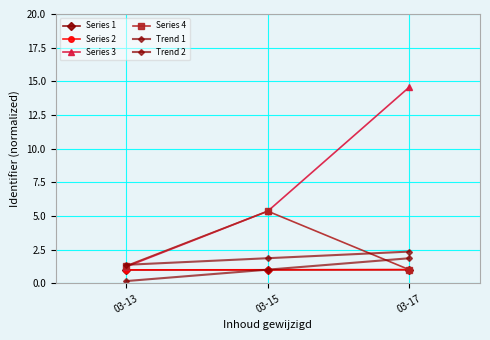

How many series are shown in this chart?

6